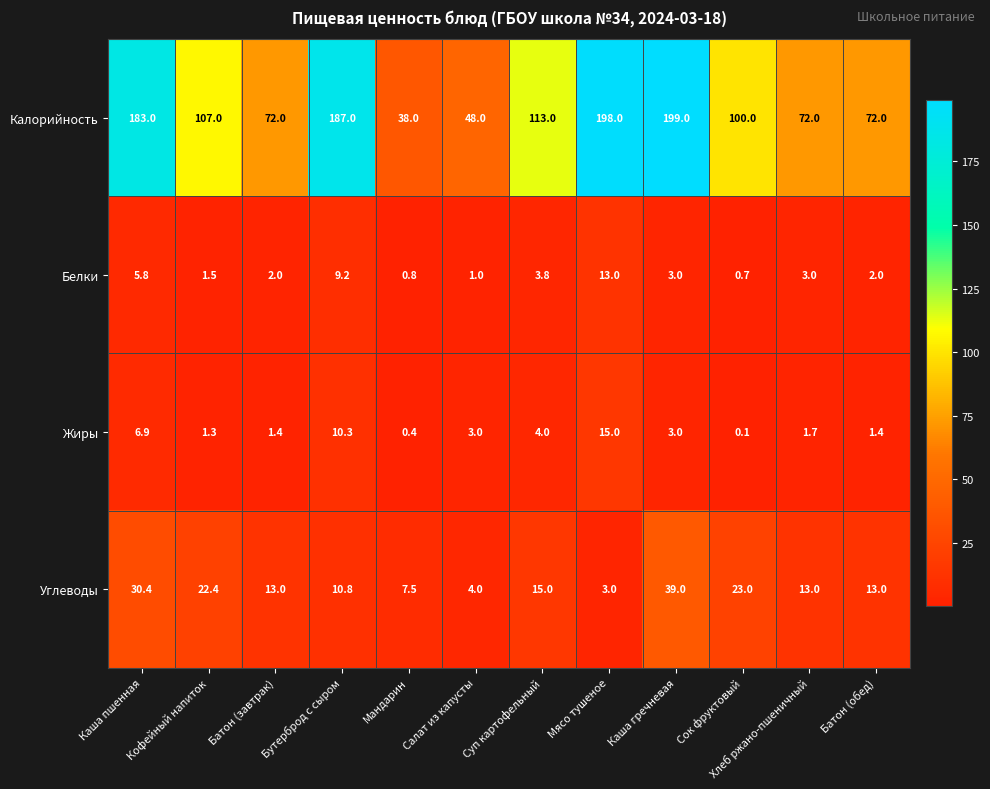

What is the difference between the maximum and second lowest values in the Белки series?

12.2